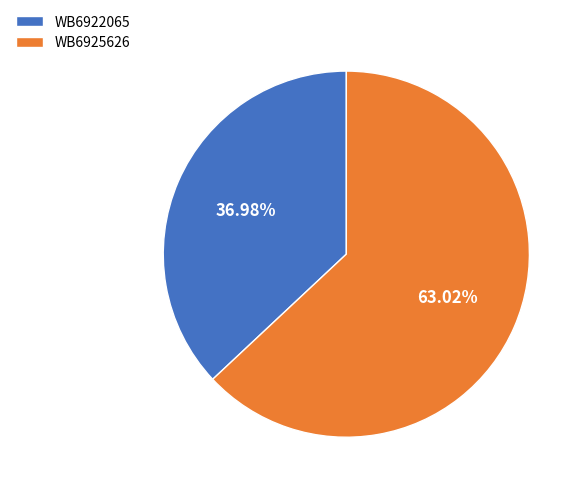

What percentage is the WB6925626 slice, to the nearest percent?

63%